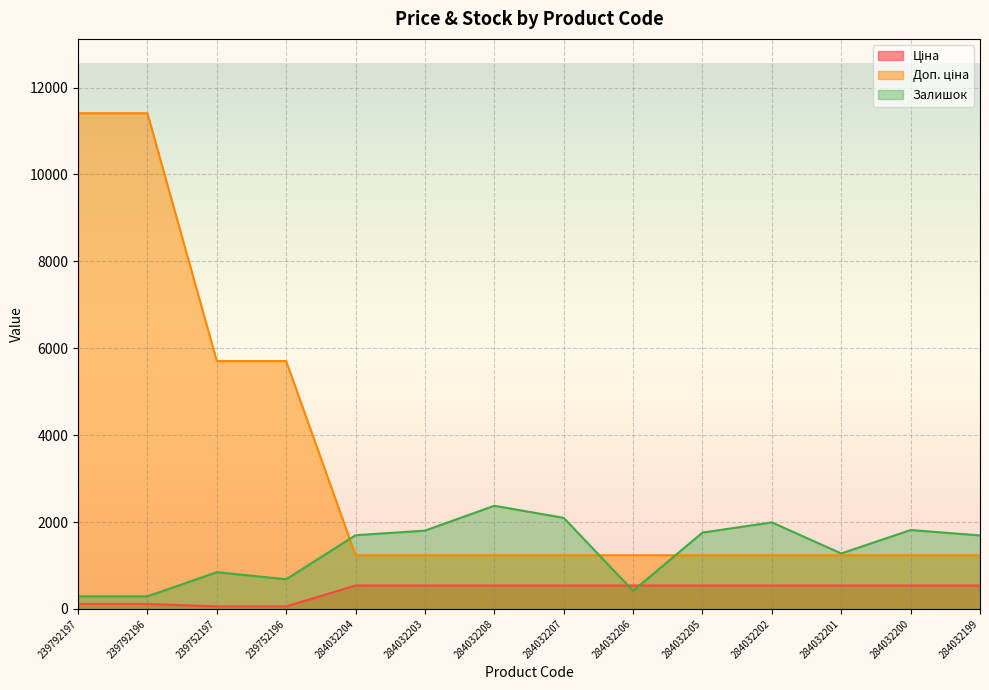

Which category has the lowest value in the Ціна series?

239752197